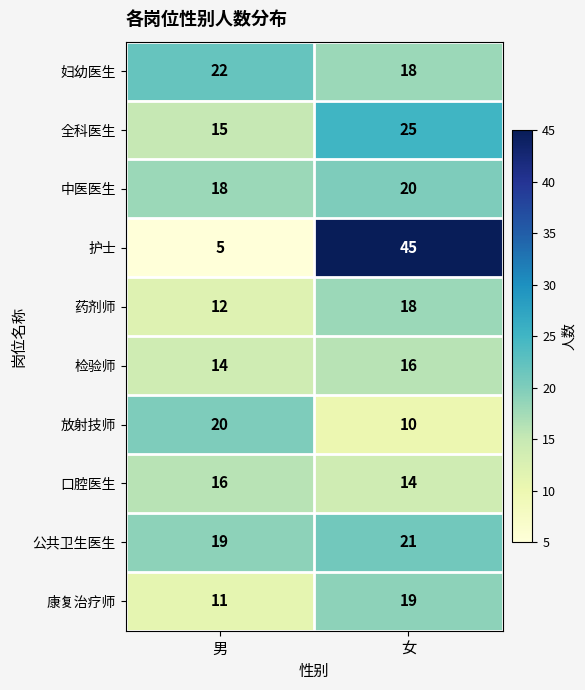

At 男, list the series in order from largest to smallest.

妇幼医生, 放射技师, 公共卫生医生, 中医医生, 口腔医生, 全科医生, 检验师, 药剂师, 康复治疗师, 护士